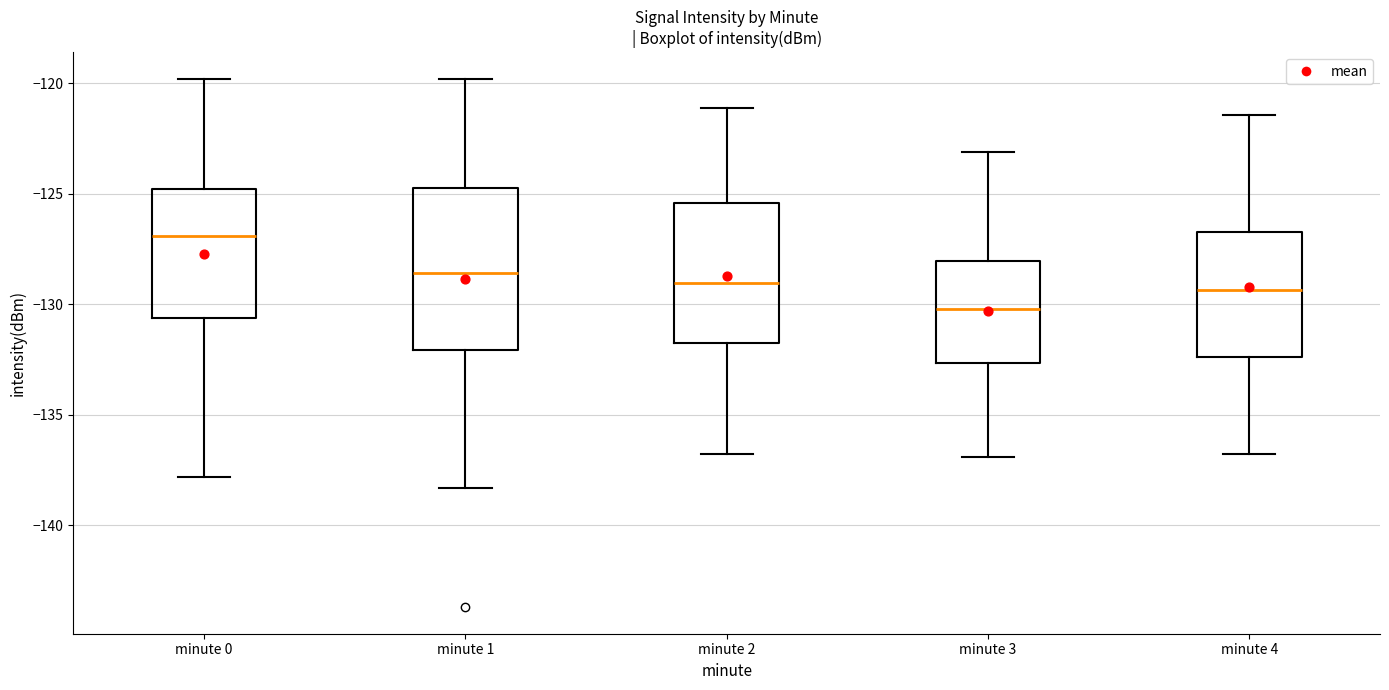

Which box's median line is the highest?

minute 0